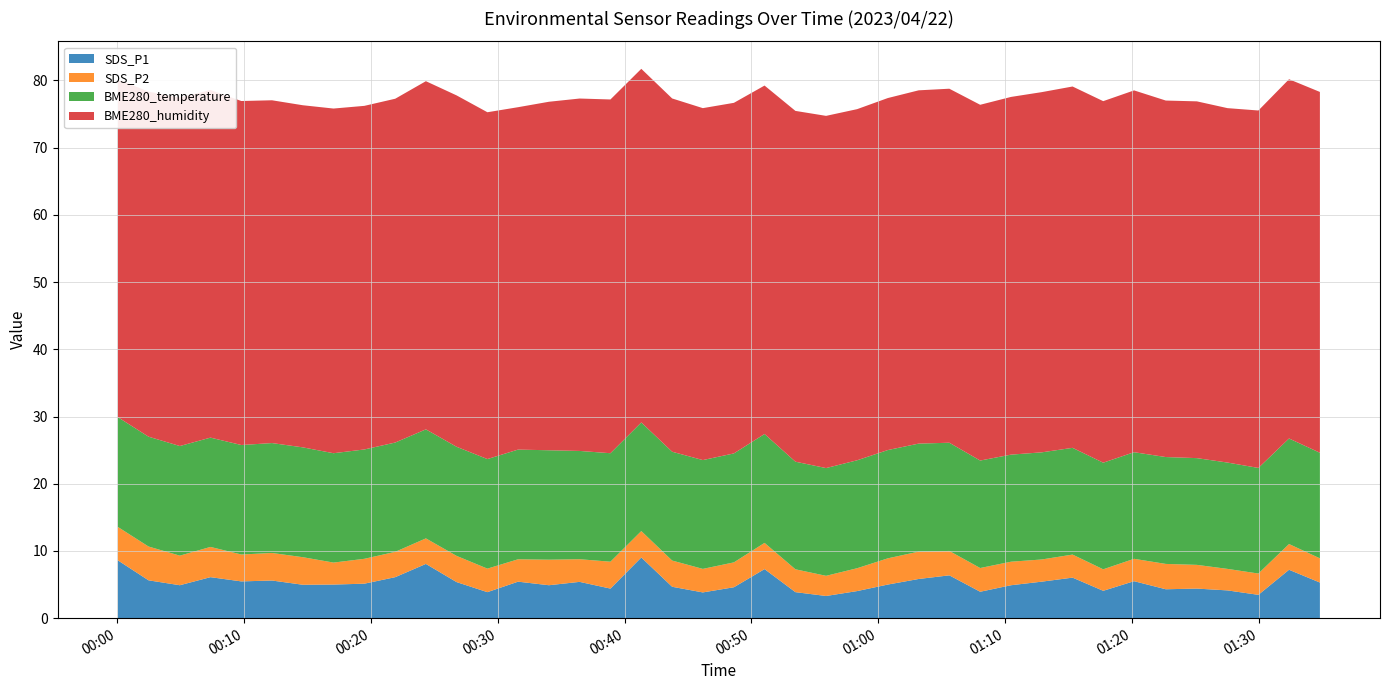

Reading left to right, what are all the values shown in this chart?

SDS_P1: 2023/04/22 00:00:03=8.6	2023/04/22 00:02:28=5.6	2023/04/22 00:04:56=4.9	2023/04/22 00:07:21=6.1	2023/04/22 00:09:47=5.5	2023/04/22 00:12:12=5.6	2023/04/22 00:14:38=5.0	2023/04/22 00:17:03=5.0	2023/04/22 00:19:29=5.1	2023/04/22 00:21:55=6.1	2023/04/22 00:24:20=8.1	2023/04/22 00:26:45=5.4	2023/04/22 00:29:11=3.9	2023/04/22 00:31:36=5.4	2023/04/22 00:34:02=4.9	2023/04/22 00:36:27=5.4	2023/04/22 00:38:53=4.4	2023/04/22 00:41:19=9.0	2023/04/22 00:43:45=4.7	2023/04/22 00:46:10=3.8	2023/04/22 00:48:37=4.6	2023/04/22 00:51:02=7.3	2023/04/22 00:53:28=3.9	2023/04/22 00:55:53=3.3	2023/04/22 00:58:20=4.0	2023/04/22 01:00:45=5.0	2023/04/22 01:03:11=5.8	2023/04/22 01:05:36=6.4	2023/04/22 01:08:02=3.9	2023/04/22 01:10:28=4.9	2023/04/22 01:12:53=5.4	2023/04/22 01:15:19=6.0	2023/04/22 01:17:44=4.1	2023/04/22 01:20:10=5.5	2023/04/22 01:22:40=4.3	2023/04/22 01:25:07=4.4	2023/04/22 01:27:32=4.1	2023/04/22 01:29:58=3.5	2023/04/22 01:32:23=7.2	2023/04/22 01:34:49=5.3
SDS_P2: 2023/04/22 00:00:03=5.0	2023/04/22 00:02:28=5.0	2023/04/22 00:04:56=4.4	2023/04/22 00:07:21=4.5	2023/04/22 00:09:47=4.0	2023/04/22 00:12:12=4.1	2023/04/22 00:14:38=4.1	2023/04/22 00:17:03=3.3	2023/04/22 00:19:29=3.7	2023/04/22 00:21:55=3.8	2023/04/22 00:24:20=3.8	2023/04/22 00:26:45=3.9	2023/04/22 00:29:11=3.5	2023/04/22 00:31:36=3.3	2023/04/22 00:34:02=3.8	2023/04/22 00:36:27=3.4	2023/04/22 00:38:53=4.0	2023/04/22 00:41:19=3.9	2023/04/22 00:43:45=3.9	2023/04/22 00:46:10=3.5	2023/04/22 00:48:37=3.7	2023/04/22 00:51:02=3.9	2023/04/22 00:53:28=3.4	2023/04/22 00:55:53=3.0	2023/04/22 00:58:20=3.4	2023/04/22 01:00:45=3.9	2023/04/22 01:03:11=4.1	2023/04/22 01:05:36=3.6	2023/04/22 01:08:02=3.5	2023/04/22 01:10:28=3.5	2023/04/22 01:12:53=3.3	2023/04/22 01:15:19=3.4	2023/04/22 01:17:44=3.2	2023/04/22 01:20:10=3.3	2023/04/22 01:22:40=3.8	2023/04/22 01:25:07=3.5	2023/04/22 01:27:32=3.2	2023/04/22 01:29:58=3.2	2023/04/22 01:32:23=3.8	2023/04/22 01:34:49=3.6
BME280_temperature: 2023/04/22 00:00:03=16.3	2023/04/22 00:02:28=16.3	2023/04/22 00:04:56=16.3	2023/04/22 00:07:21=16.3	2023/04/22 00:09:47=16.3	2023/04/22 00:12:12=16.4	2023/04/22 00:14:38=16.3	2023/04/22 00:17:03=16.3	2023/04/22 00:19:29=16.3	2023/04/22 00:21:55=16.3	2023/04/22 00:24:20=16.2	2023/04/22 00:26:45=16.2	2023/04/22 00:29:11=16.3	2023/04/22 00:31:36=16.3	2023/04/22 00:34:02=16.3	2023/04/22 00:36:27=16.1	2023/04/22 00:38:53=16.1	2023/04/22 00:41:19=16.2	2023/04/22 00:43:45=16.2	2023/04/22 00:46:10=16.2	2023/04/22 00:48:37=16.2	2023/04/22 00:51:02=16.2	2023/04/22 00:53:28=16.0	2023/04/22 00:55:53=16.0	2023/04/22 00:58:20=16.1	2023/04/22 01:00:45=16.1	2023/04/22 01:03:11=16.1	2023/04/22 01:05:36=16.1	2023/04/22 01:08:02=16.0	2023/04/22 01:10:28=15.9	2023/04/22 01:12:53=15.9	2023/04/22 01:15:19=15.9	2023/04/22 01:17:44=15.9	2023/04/22 01:20:10=15.9	2023/04/22 01:22:40=15.9	2023/04/22 01:25:07=15.9	2023/04/22 01:27:32=15.8	2023/04/22 01:29:58=15.7	2023/04/22 01:32:23=15.7	2023/04/22 01:34:49=15.7
BME280_humidity: 2023/04/22 00:00:03=50.3	2023/04/22 00:02:28=51.3	2023/04/22 00:04:56=51.9	2023/04/22 00:07:21=51.7	2023/04/22 00:09:47=51.2	2023/04/22 00:12:12=51.0	2023/04/22 00:14:38=50.9	2023/04/22 00:17:03=51.3	2023/04/22 00:19:29=51.1	2023/04/22 00:21:55=51.1	2023/04/22 00:24:20=51.8	2023/04/22 00:26:45=52.3	2023/04/22 00:29:11=51.6	2023/04/22 00:31:36=50.9	2023/04/22 00:34:02=51.9	2023/04/22 00:36:27=52.4	2023/04/22 00:38:53=52.6	2023/04/22 00:41:19=52.6	2023/04/22 00:43:45=52.6	2023/04/22 00:46:10=52.4	2023/04/22 00:48:37=52.2	2023/04/22 00:51:02=51.8	2023/04/22 00:53:28=52.2	2023/04/22 00:55:53=52.4	2023/04/22 00:58:20=52.2	2023/04/22 01:00:45=52.4	2023/04/22 01:03:11=52.6	2023/04/22 01:05:36=52.7	2023/04/22 01:08:02=52.9	2023/04/22 01:10:28=53.2	2023/04/22 01:12:53=53.6	2023/04/22 01:15:19=53.8	2023/04/22 01:17:44=53.8	2023/04/22 01:20:10=53.8	2023/04/22 01:22:40=53.0	2023/04/22 01:25:07=53.1	2023/04/22 01:27:32=52.7	2023/04/22 01:29:58=53.2	2023/04/22 01:32:23=53.5	2023/04/22 01:34:49=53.7